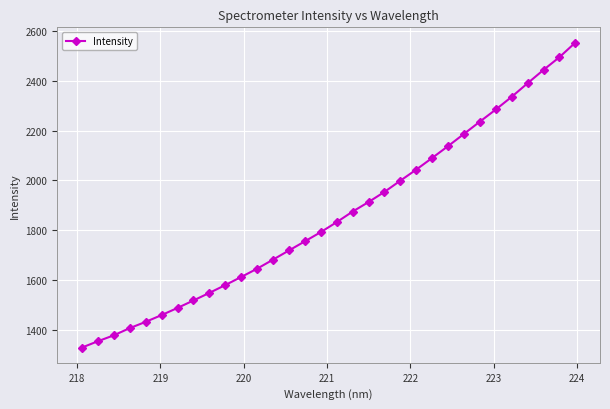

What is the average value?

1858.9